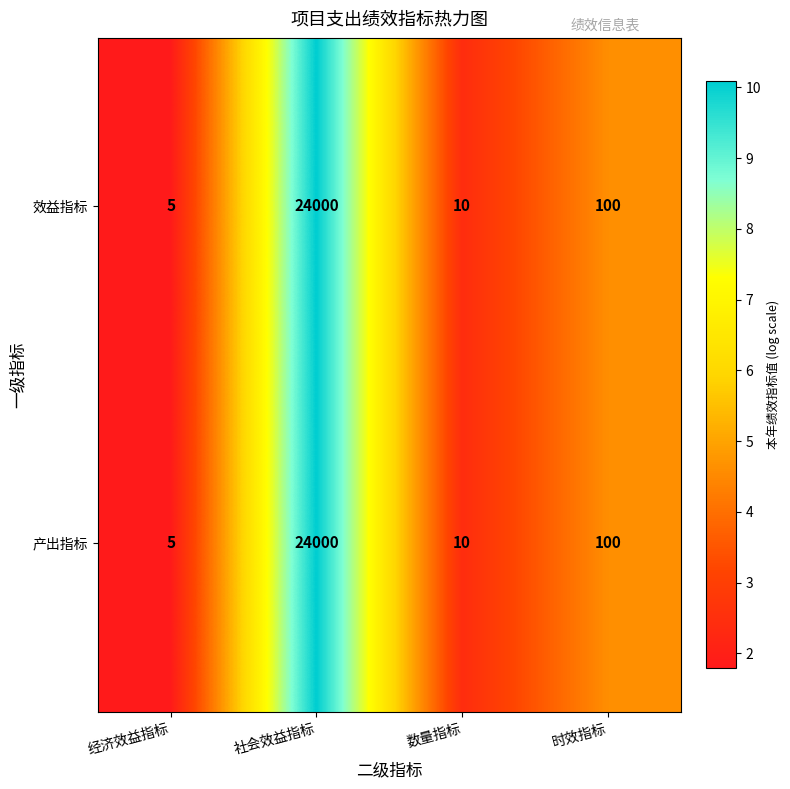

What is the maximum value shown in the chart?

24000